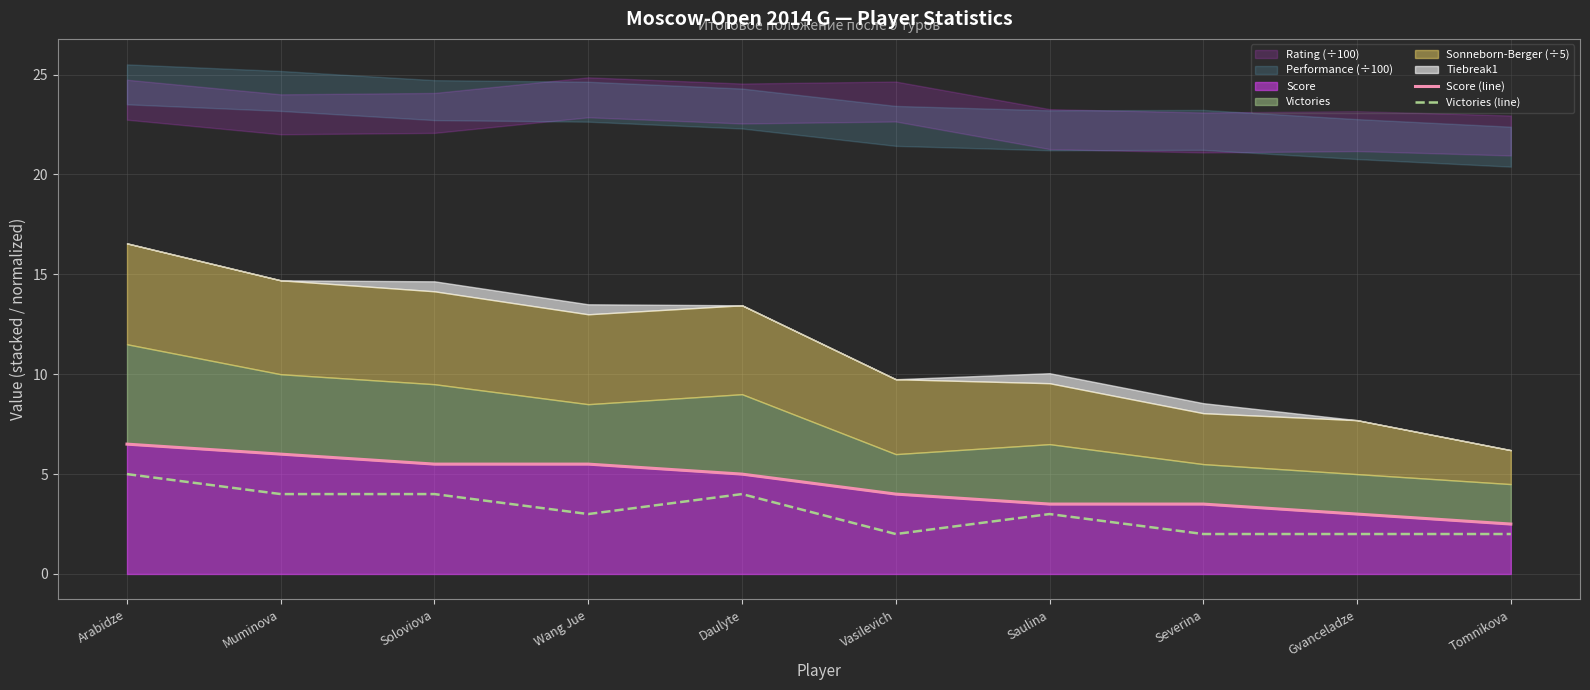

How many data points does each series have?

10